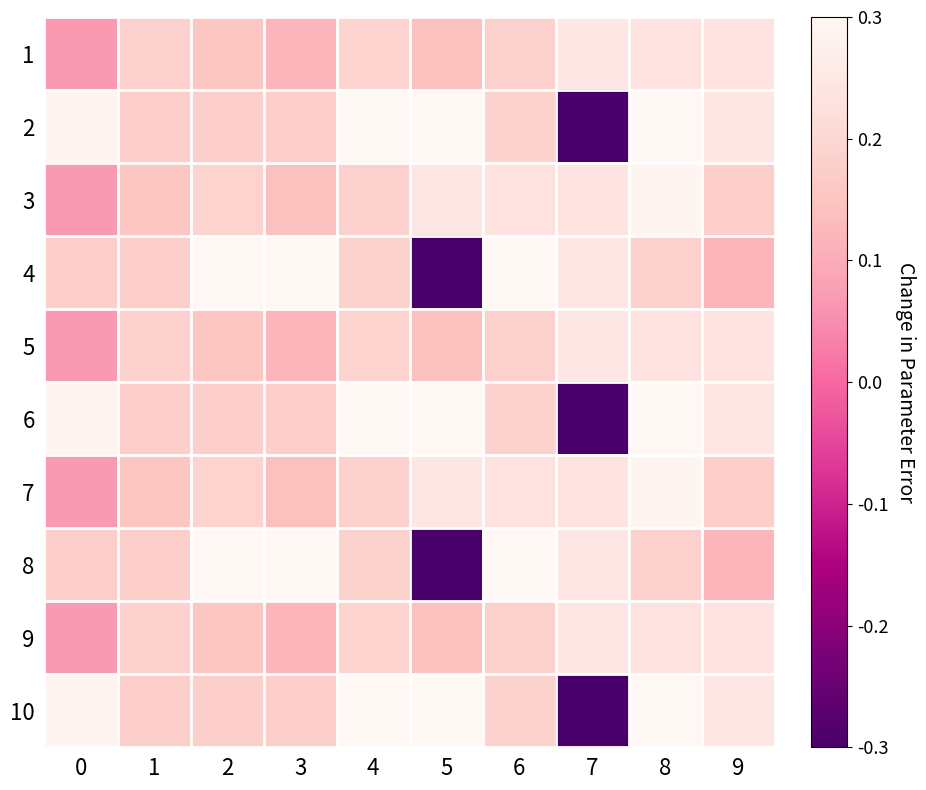

How many series are shown in this chart?

10